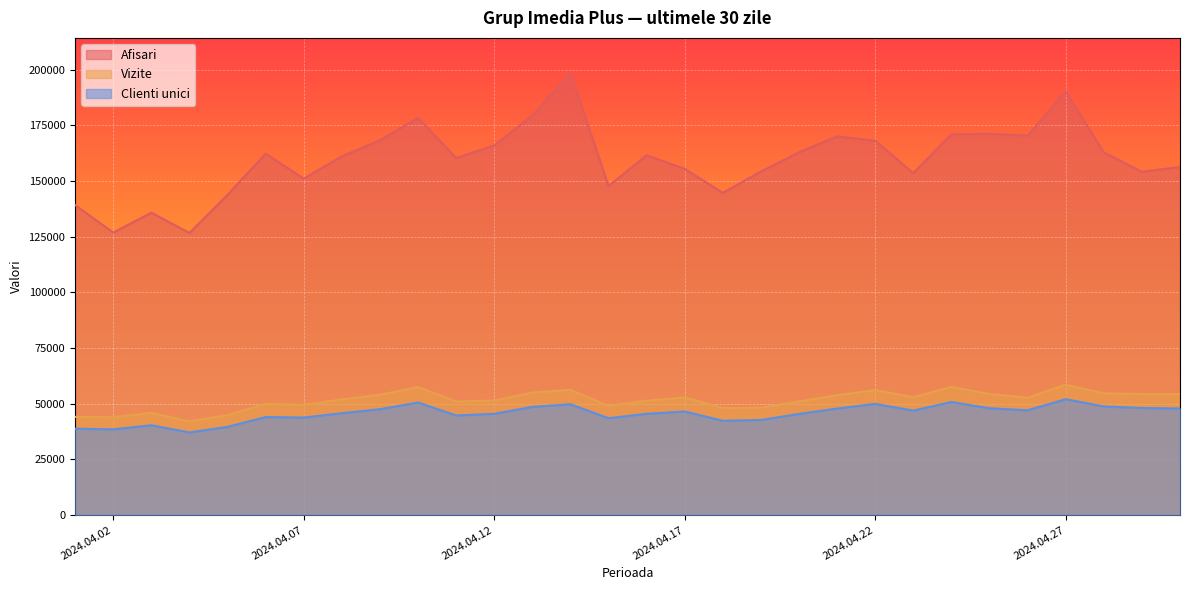

What is the smallest value displayed?

37117